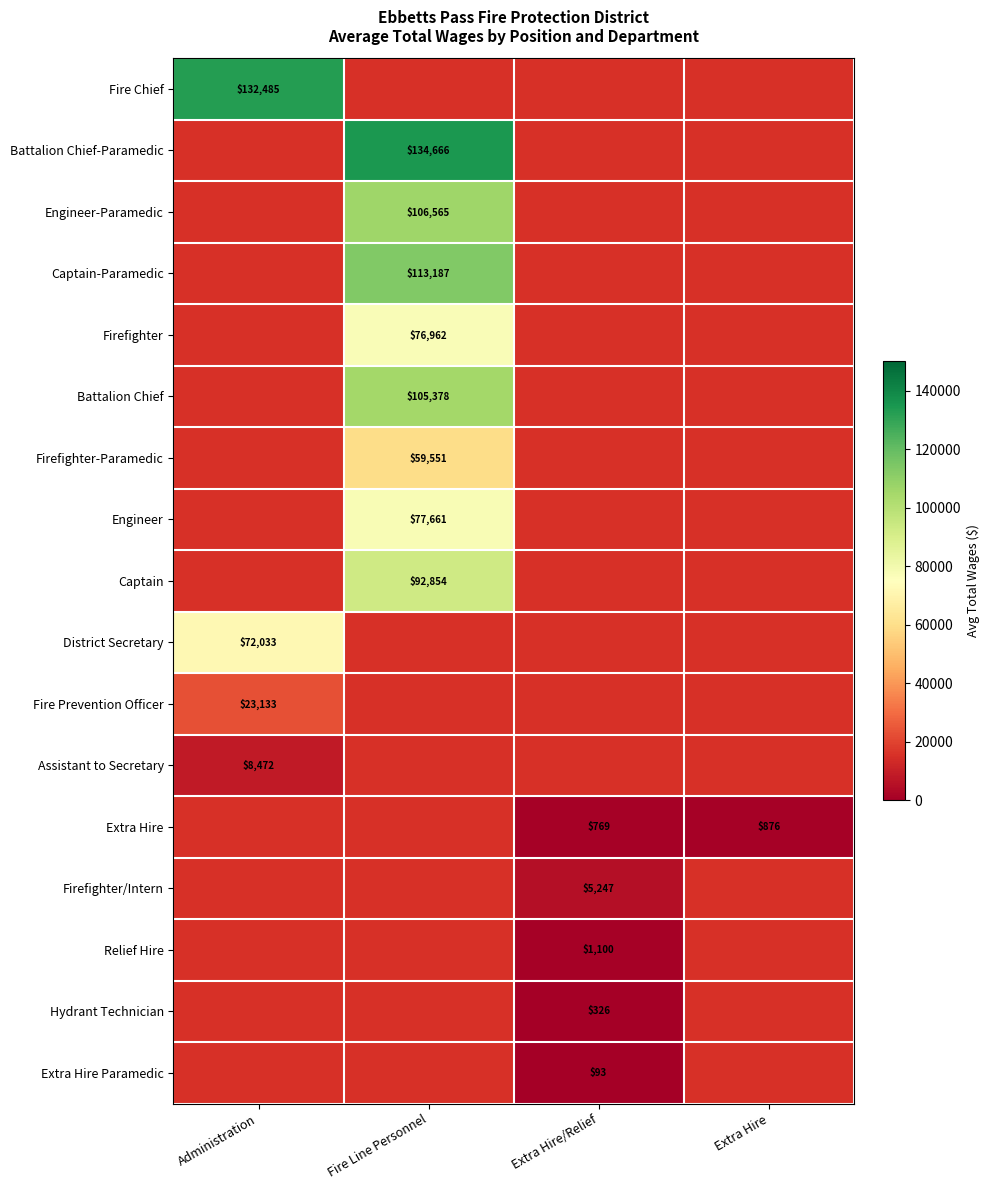

True or false: Engineer has a value of 117836 at Fire Line Personnel.

False